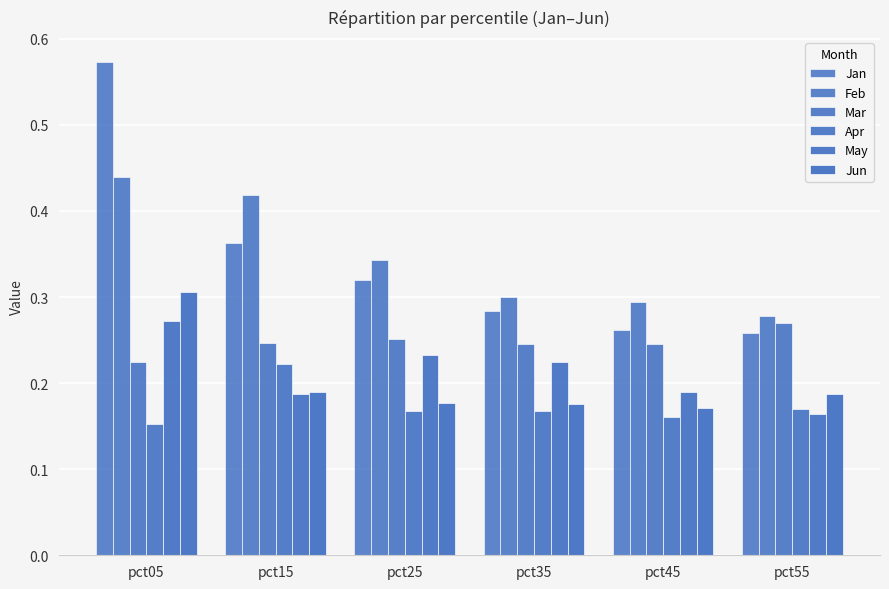

List the labels in order of Apr value, largest first.

pct15, pct55, pct25, pct35, pct45, pct05